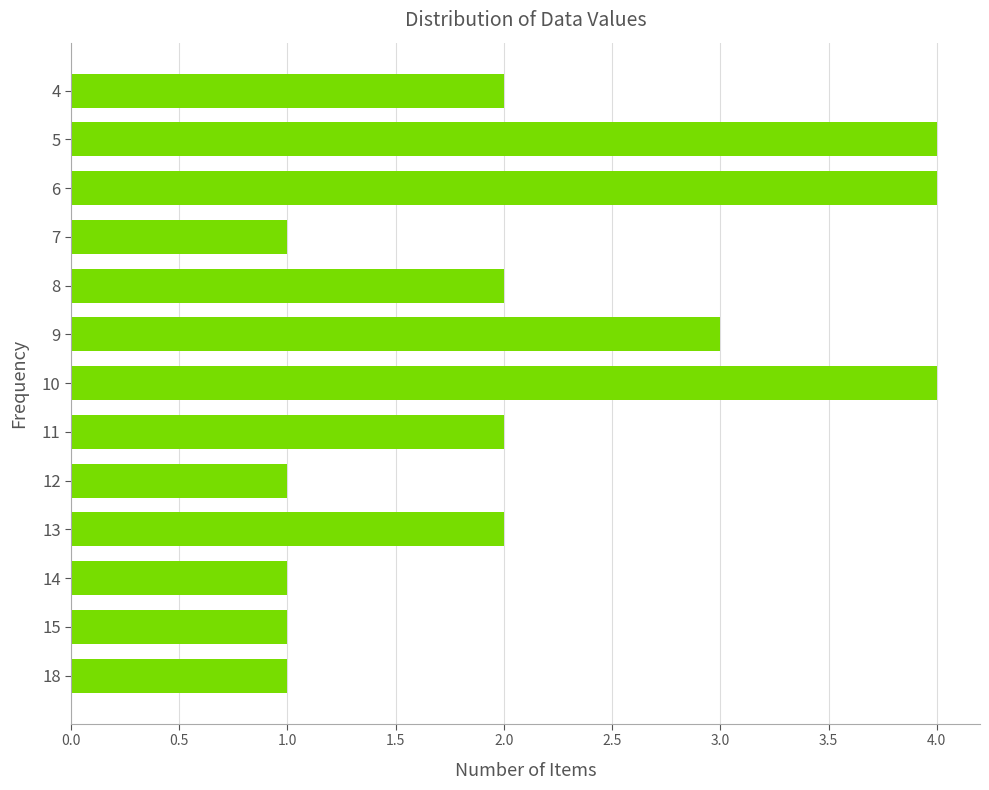

The chart shows a value of 1 at 12. True or false?

True